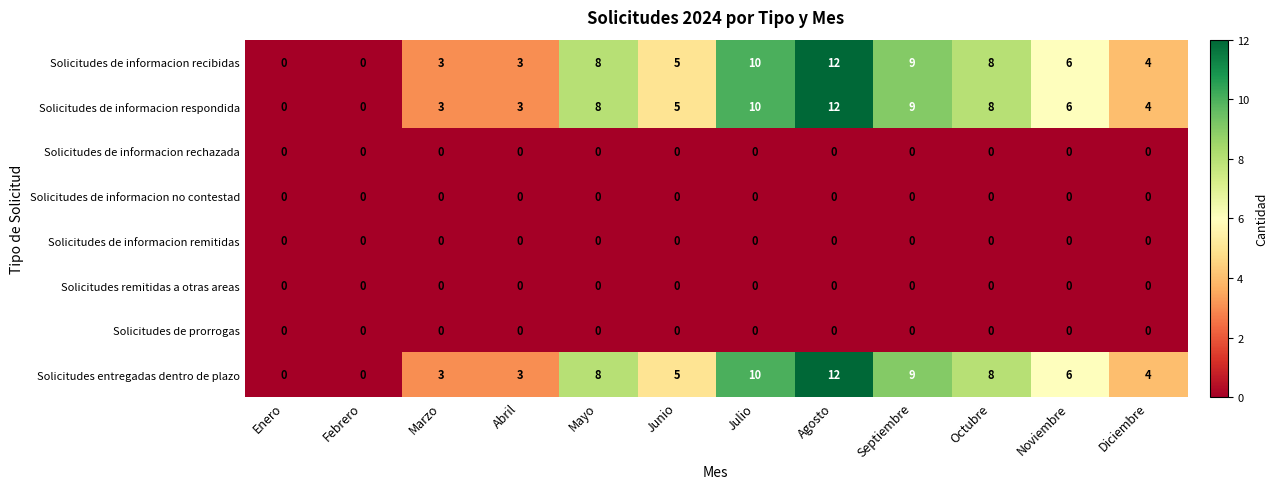

Which category has the highest value across all series?

Agosto